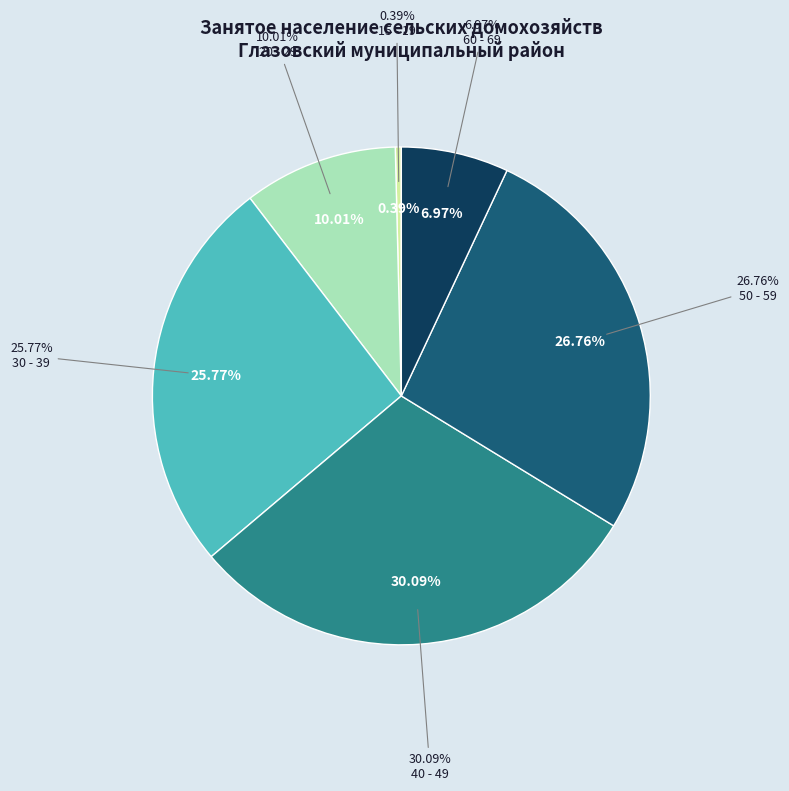

How many segments does this pie chart have?

6